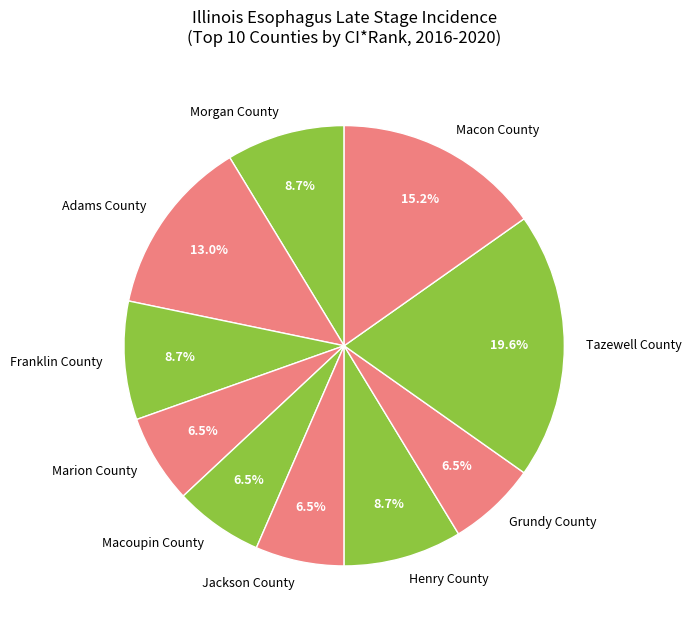

Is there any slice that represents more than half of the pie?

No